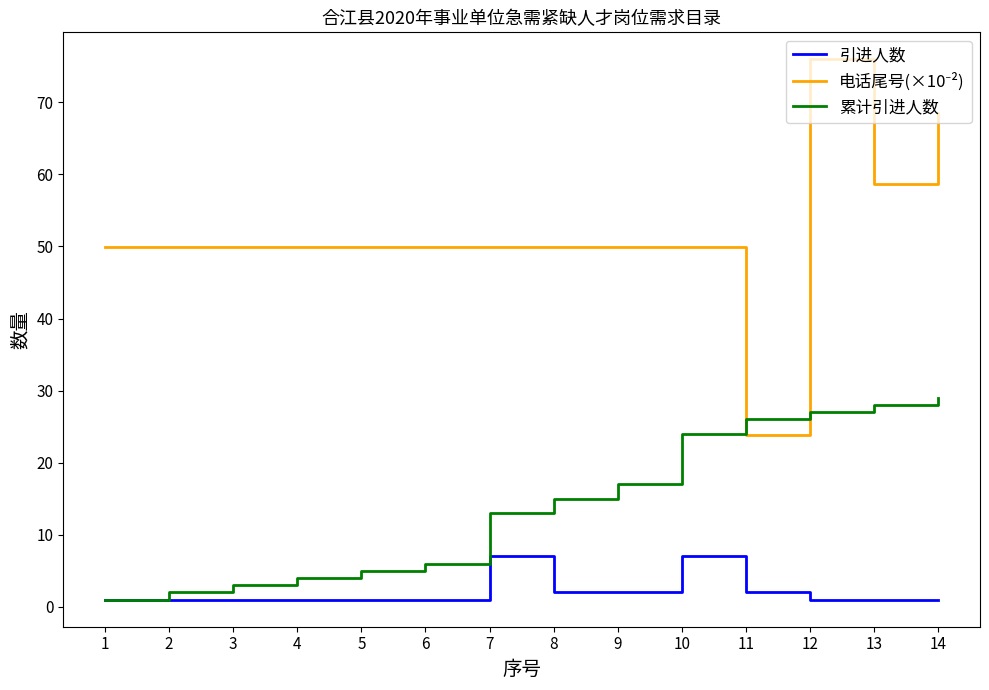

What is the approximate value of 引进人数 at 6?

1.0